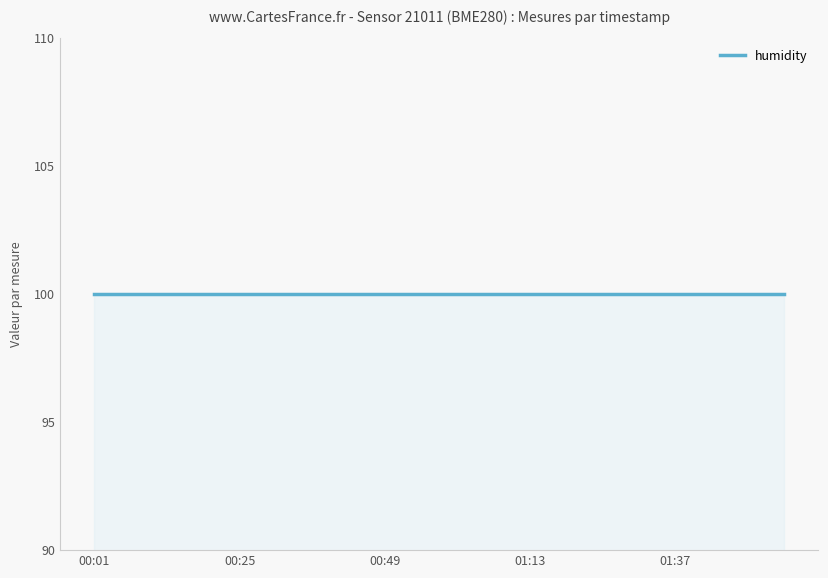

The value of temperature at 00:07 is -221.1. True or false?

False